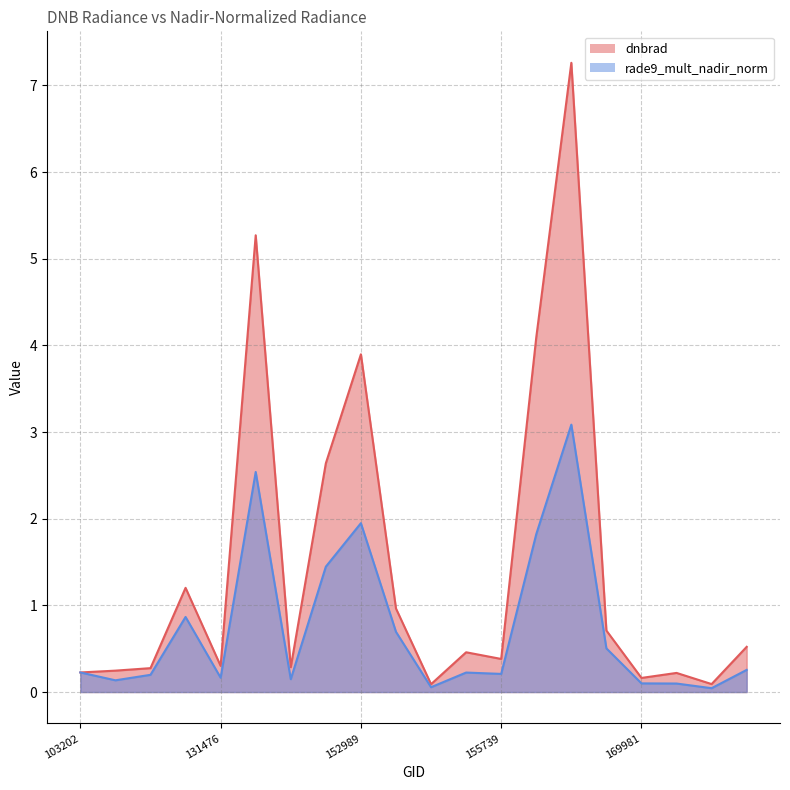

What is the sum of all dnbrad values?

29.3